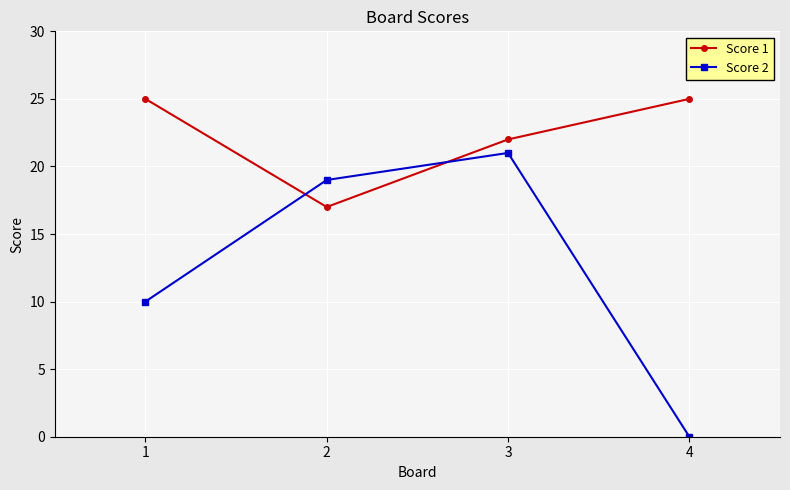

What are all the series names shown in the legend?

Score 1, Score 2